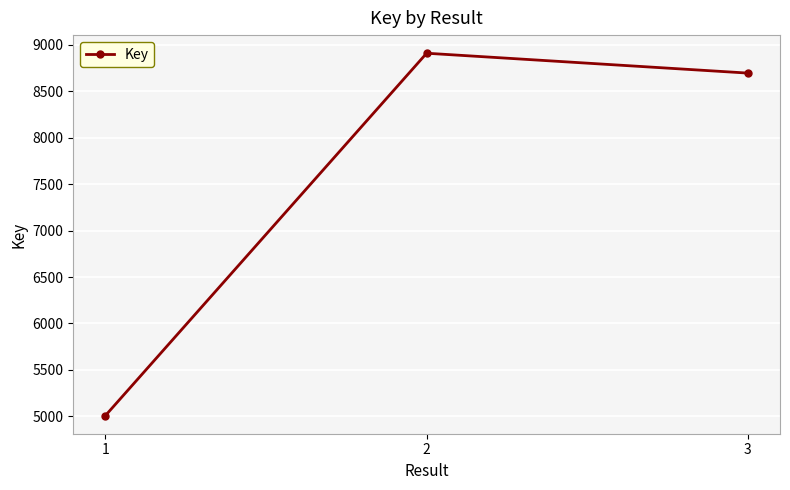

Read the value at 3, to the nearest 100.

8700